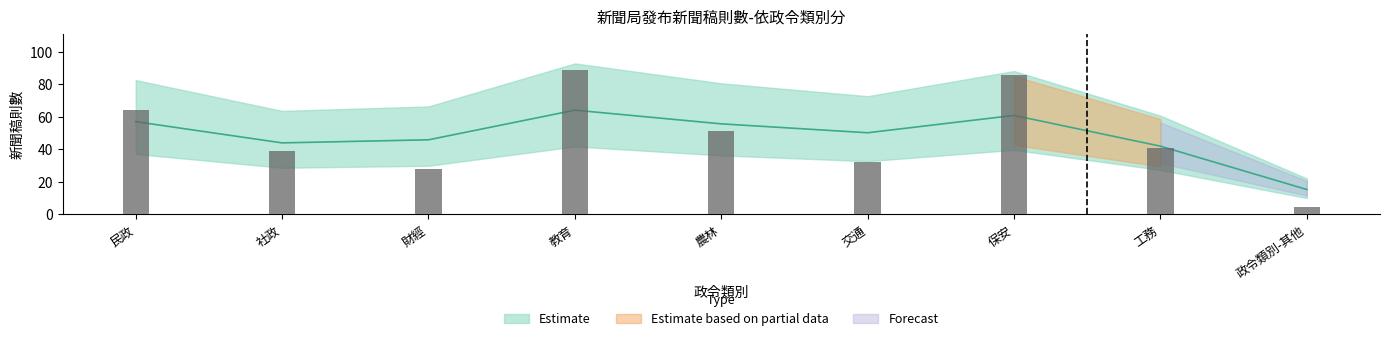

How many groups of bars are there?

9